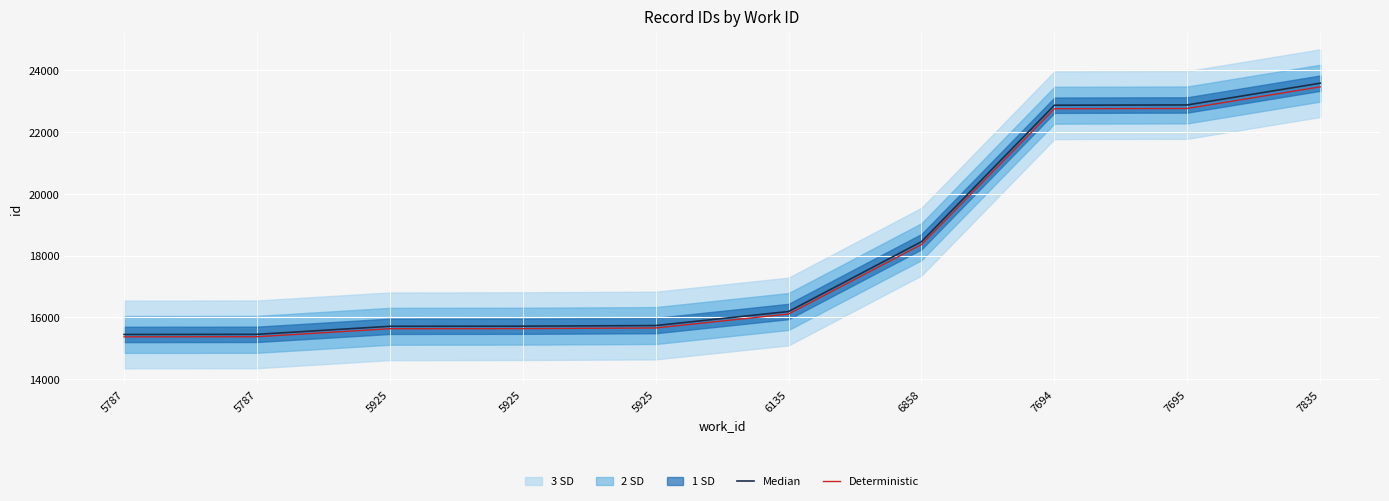

The Median series shows 26280.2 at 5925. True or false?

False